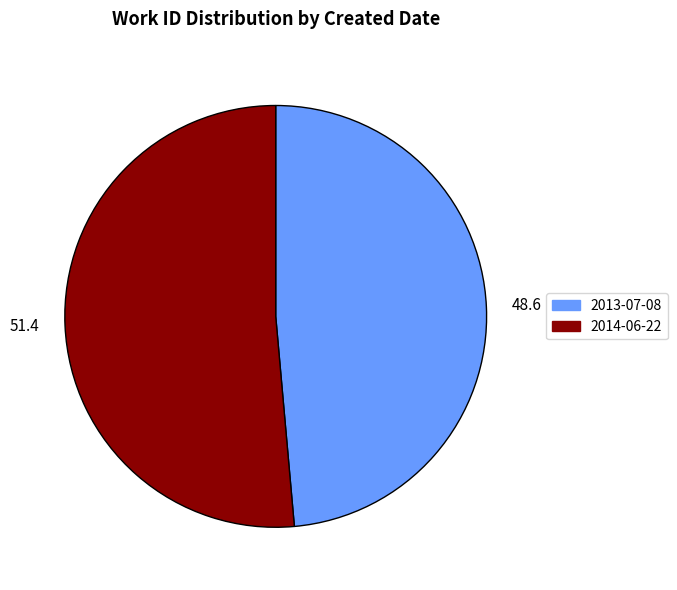

Do 2013-07-08 and 2014-06-22 together represent more than half of the pie?

Yes